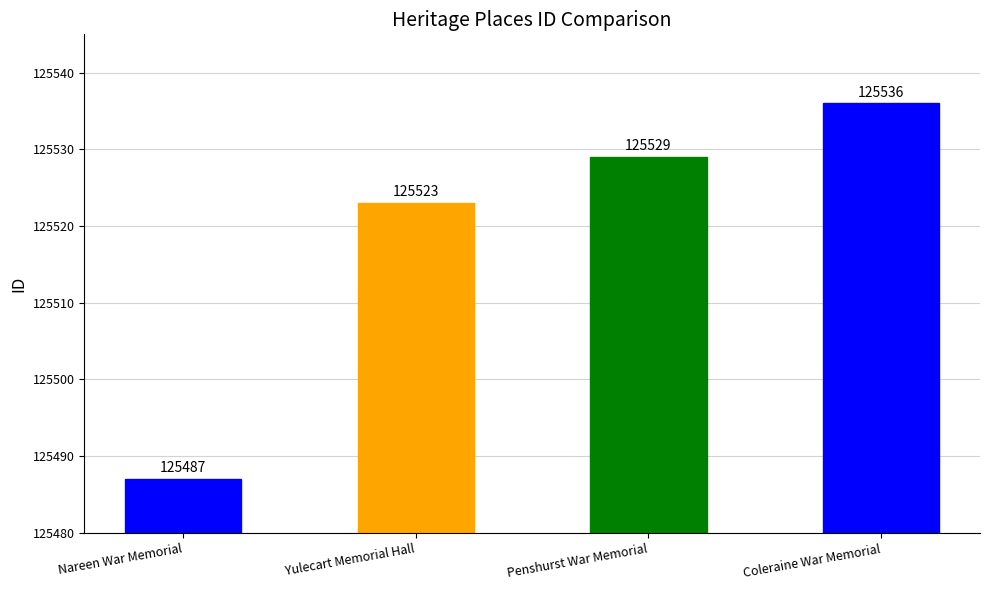

Reading right to left, transcribe all the data shown in this chart.

125536	125529	125523	125487